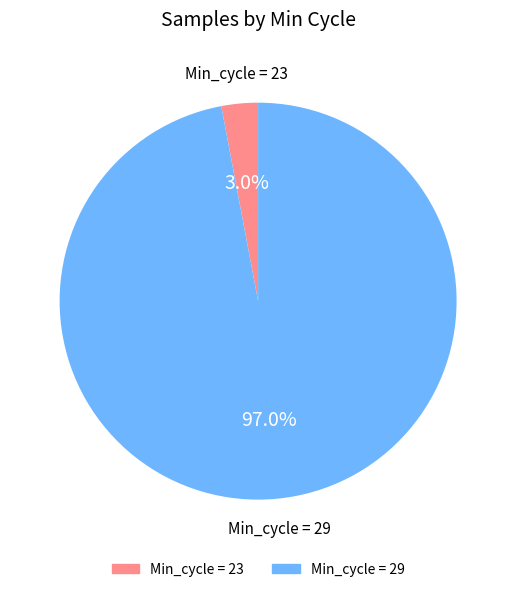

Which has a higher value, Min_cycle = 29 or Min_cycle = 23?

Min_cycle = 29